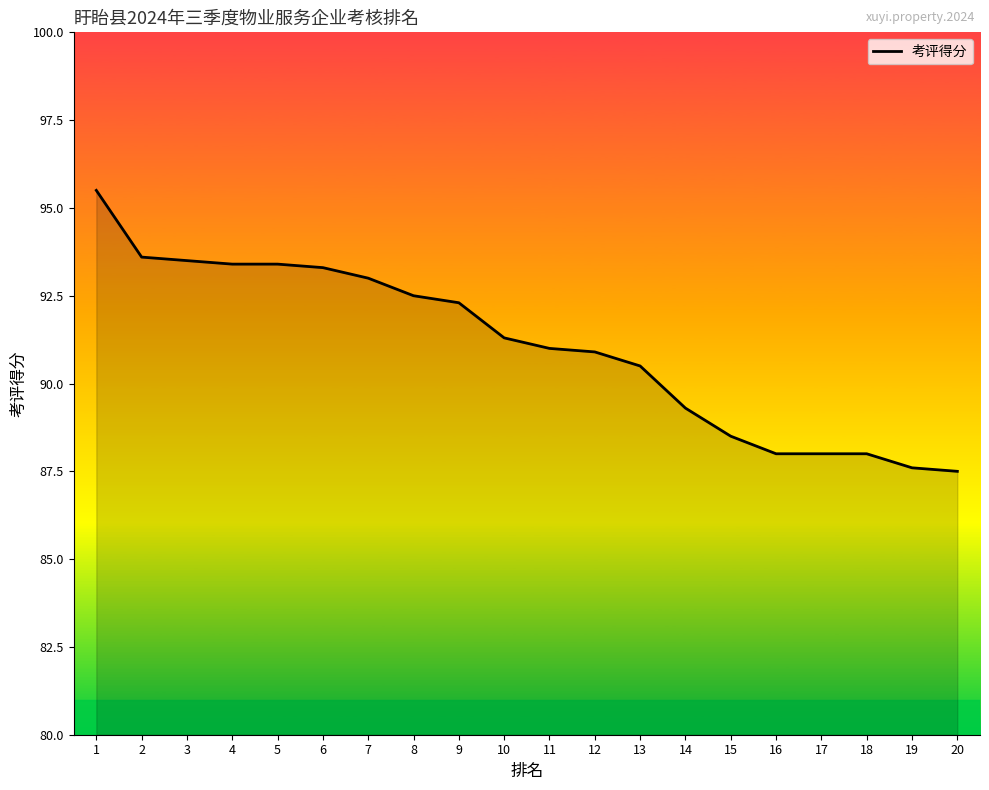

What is the change in value from 7 to 9?

-0.7